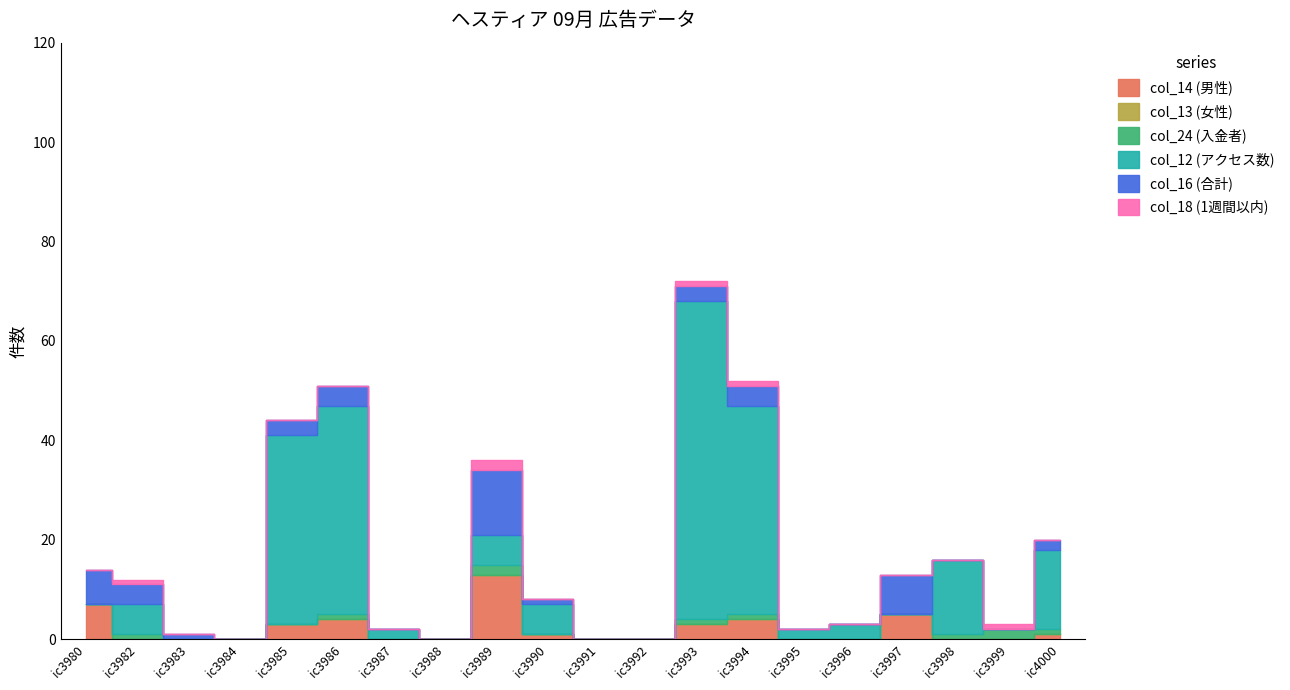

The value of col_18 (1週間以内) at ic3996 is 0. True or false?

True